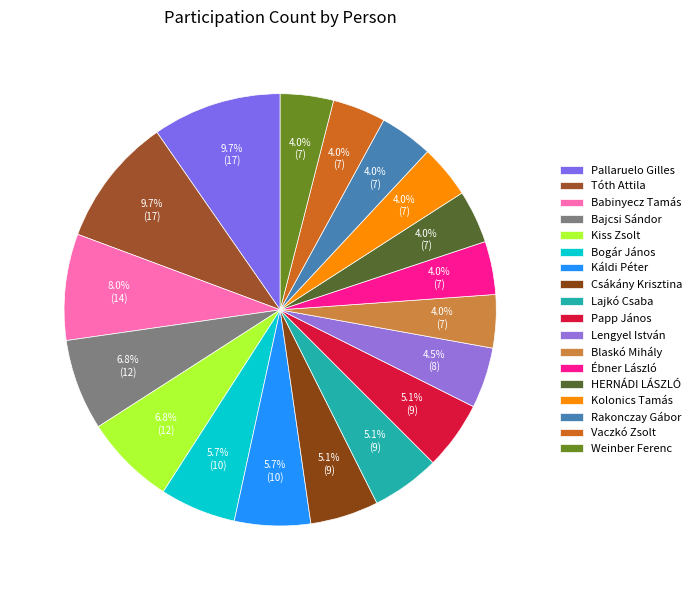

Which slice is the smallest?

Blaskó Mihály